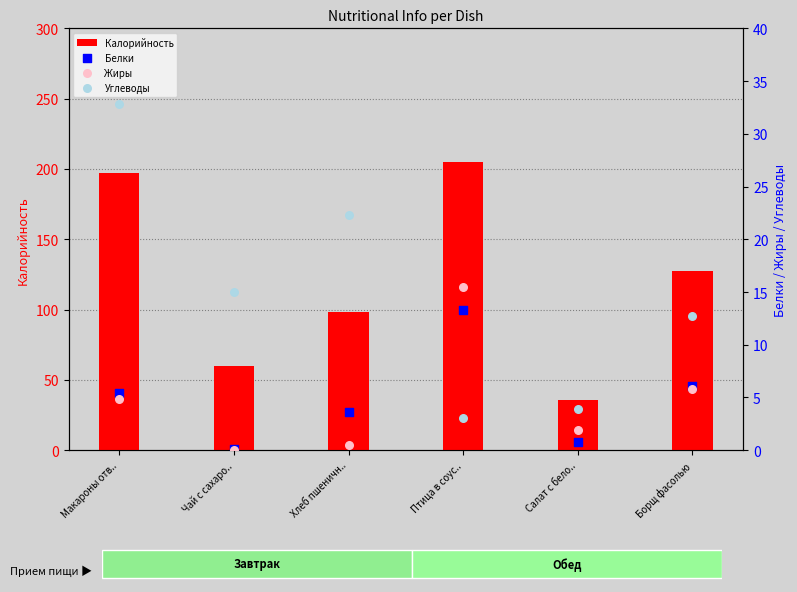

Which series reaches the maximum Y coordinate?

Калорийность